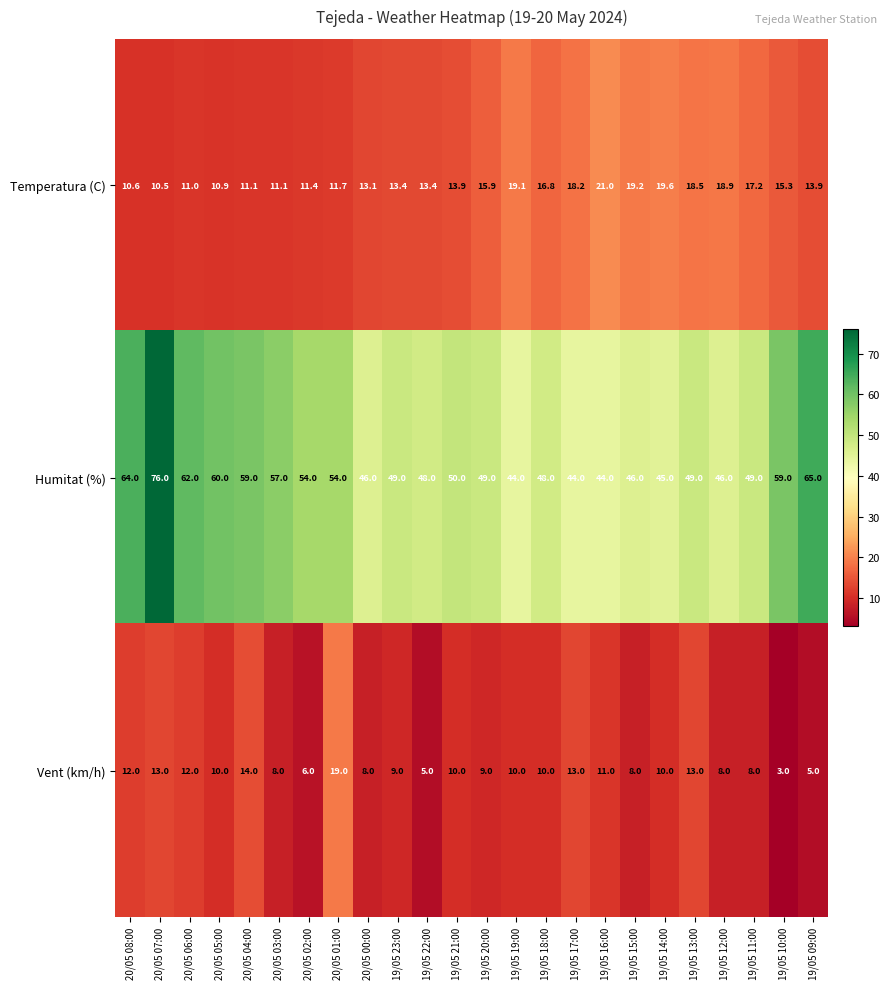

What is the lowest value of the Humitat (%) series?

44.0